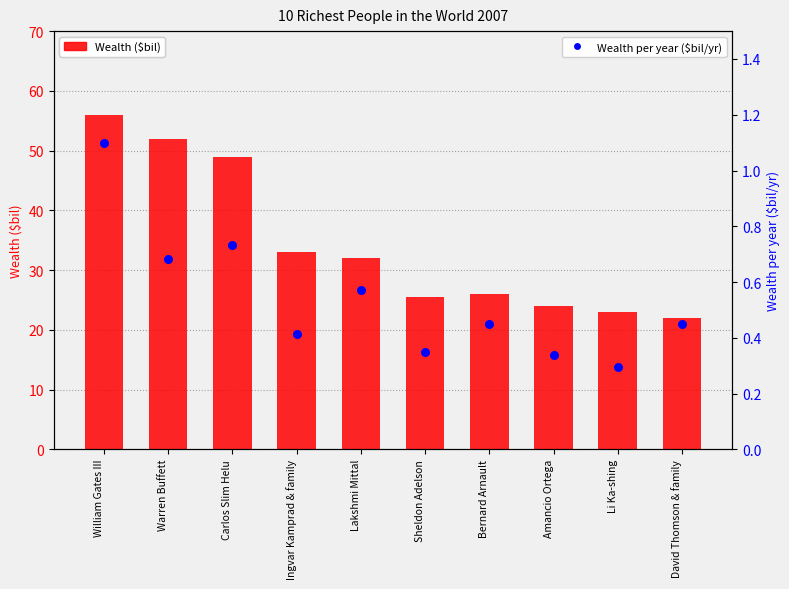

Which series contains the highest Y value?

Wealth ($bil)